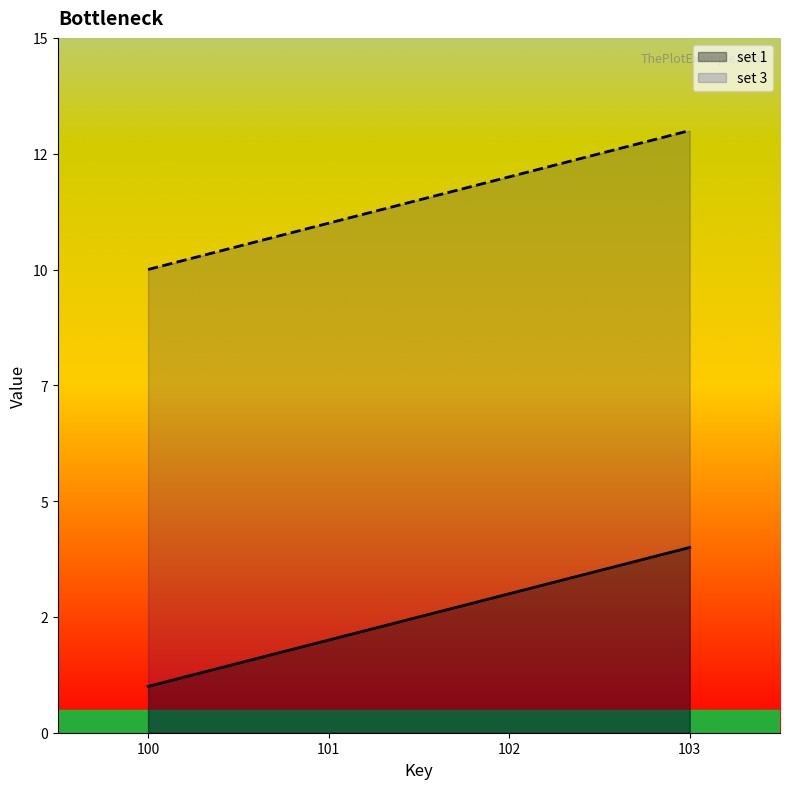

What is the approximate value of set 1 at 101?

2